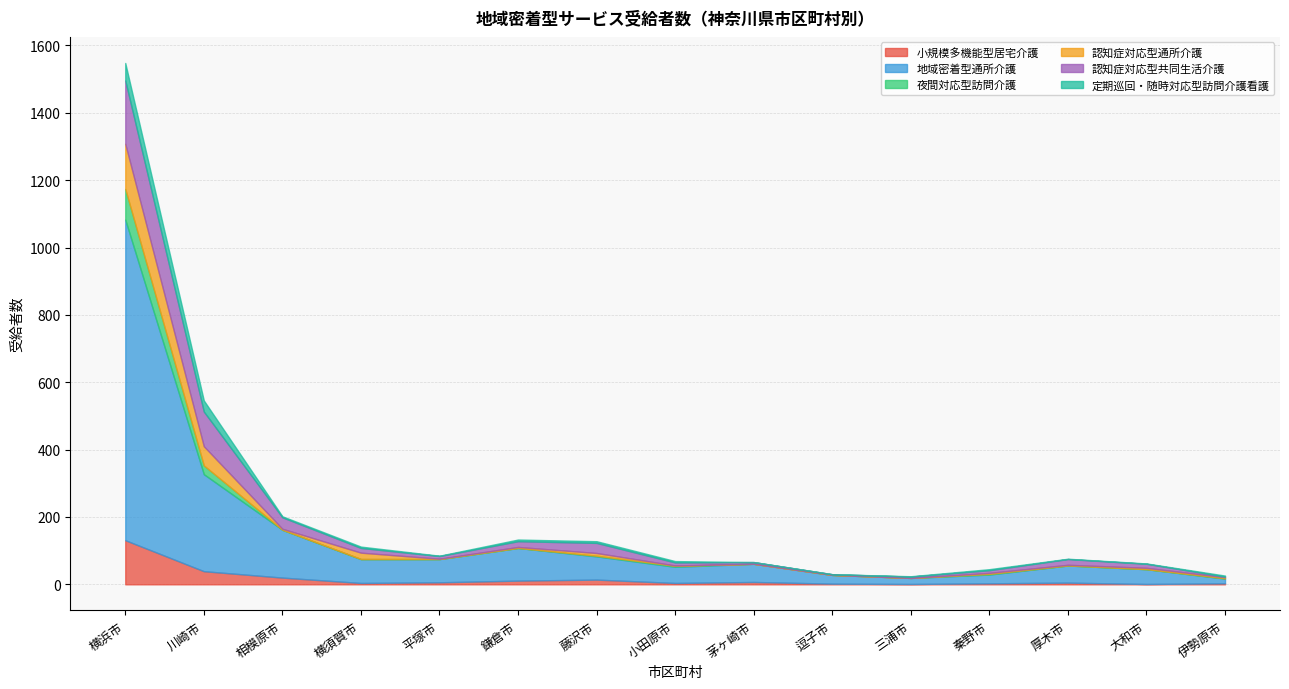

Reading left to right, what are all the values shown in this chart?

小規模多機能型居宅介護: 131	39	20	4	6	11	14	4	7	2	1	3	5	1	3
地域密着型通所介護: 952	288	142	71	69	97	69	48	54	26	18	26	51	44	14
夜間対応型訪問介護: 91	26	0	0	0	0	2	3	0	0	0	2	0	0	1
認知症対応型通所介護: 134	57	3	19	1	3	8	1	0	0	0	3	2	4	3
認知症対応型共同生活介護: 188	103	34	14	8	17	30	9	5	2	4	8	17	12	2
定期巡回・随時対応型訪問介護看護: 52	33	3	4	1	5	5	4	0	0	1	3	1	1	3